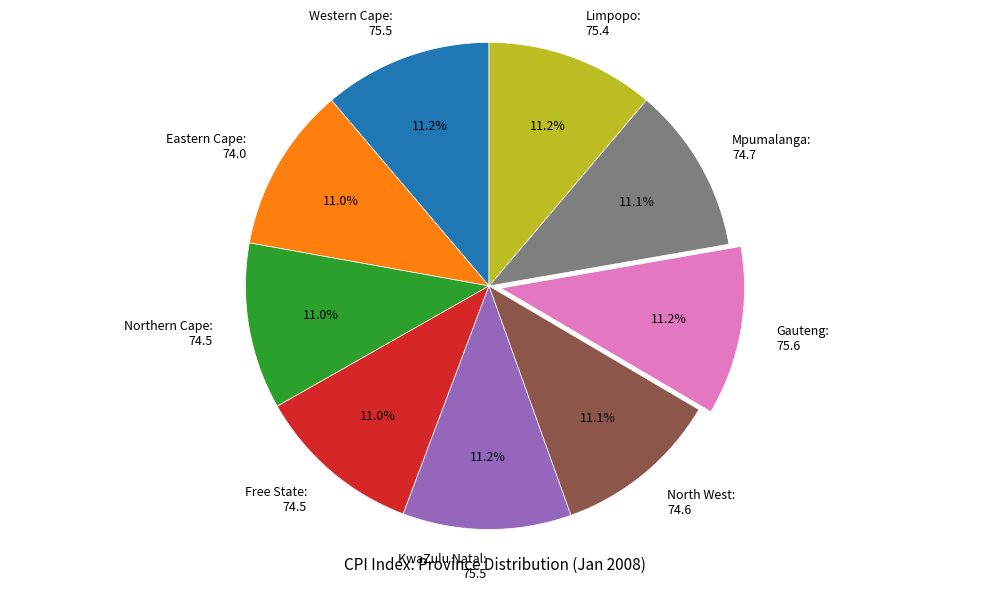

How much of the chart is everything except Northern Cape?

89.0%